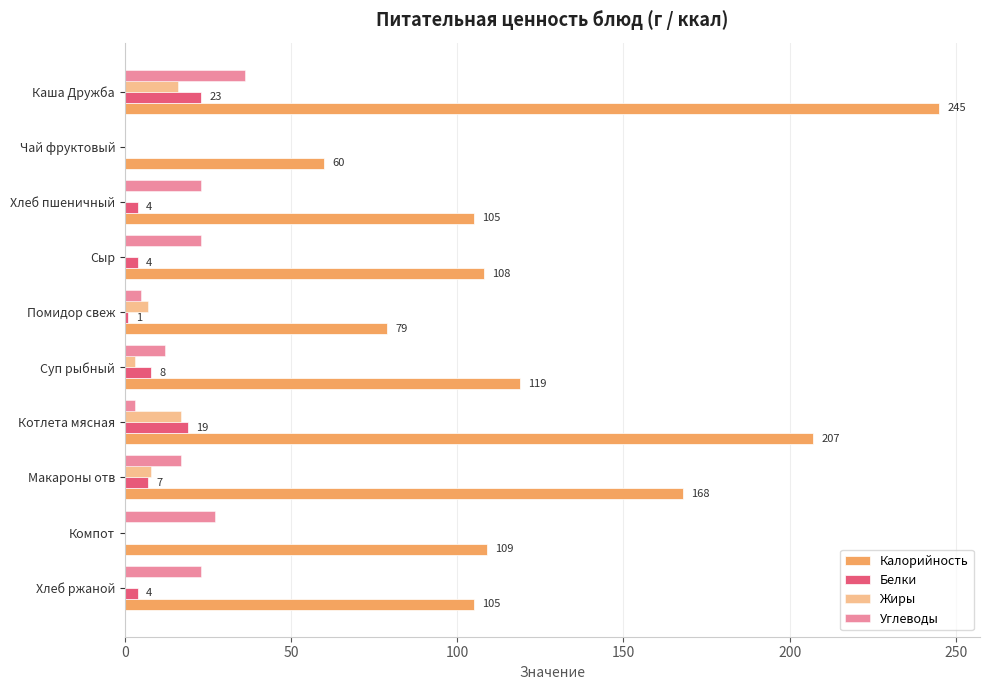

What is the greatest value displayed?

245